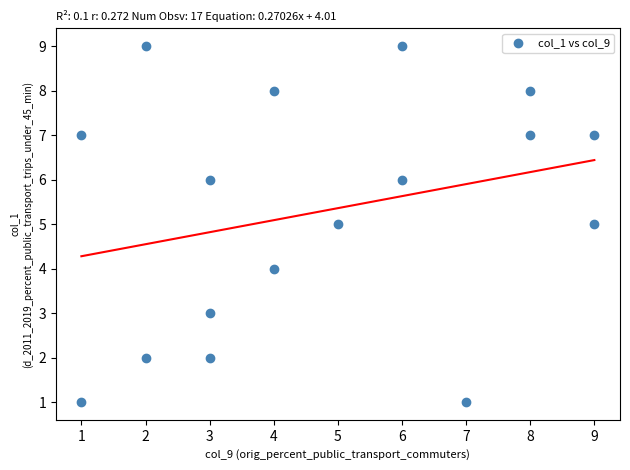

What is the range of X values (max minus min)?

8